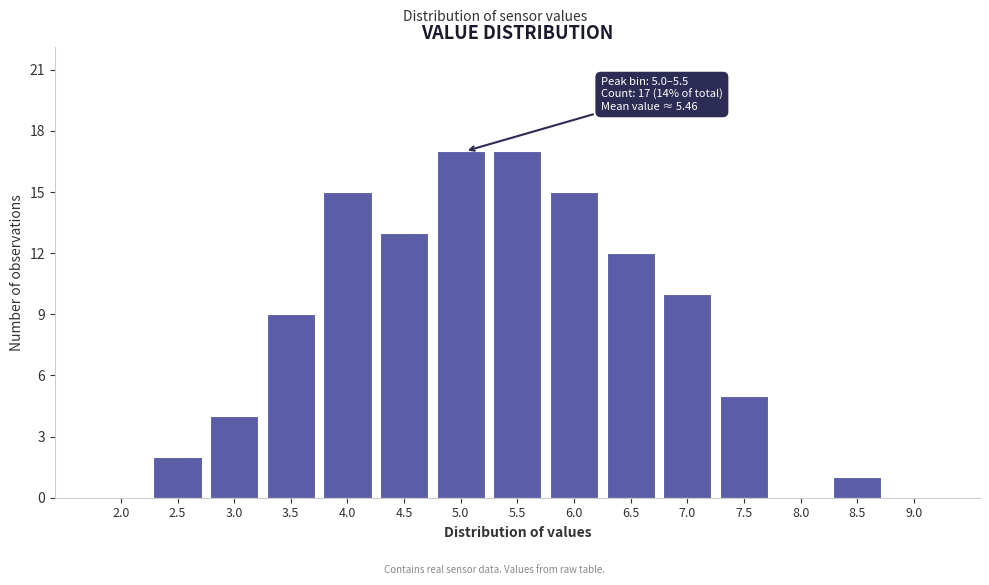

Reading left to right, extract all data points from this chart.

2.0=0	2.5=2	3.0=4	3.5=9	4.0=15	4.5=13	5.0=17	5.5=17	6.0=15	6.5=12	7.0=10	7.5=5	8.0=0	8.5=1	9.0=0